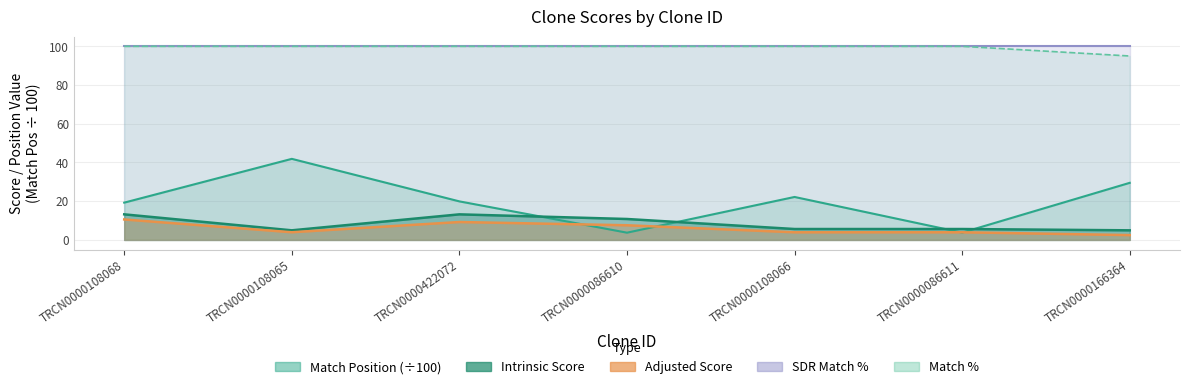

What is the total value across all series at TRCN0000166364?

131.9